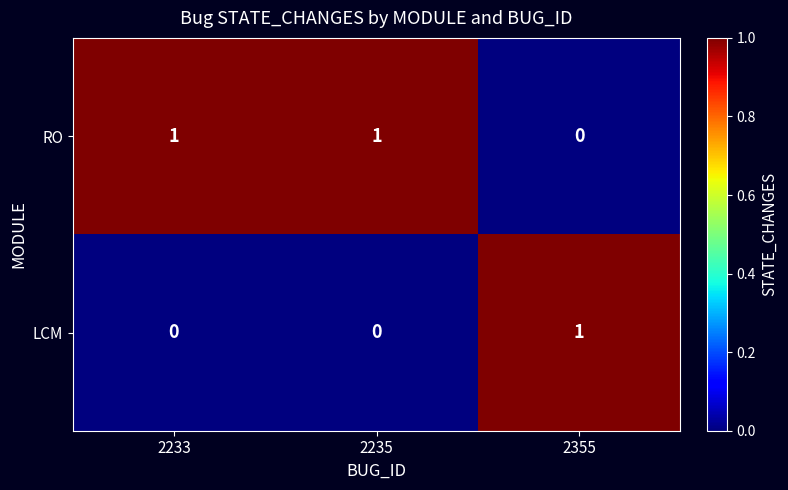

What is the spread (max minus min) of values at 2355?

1